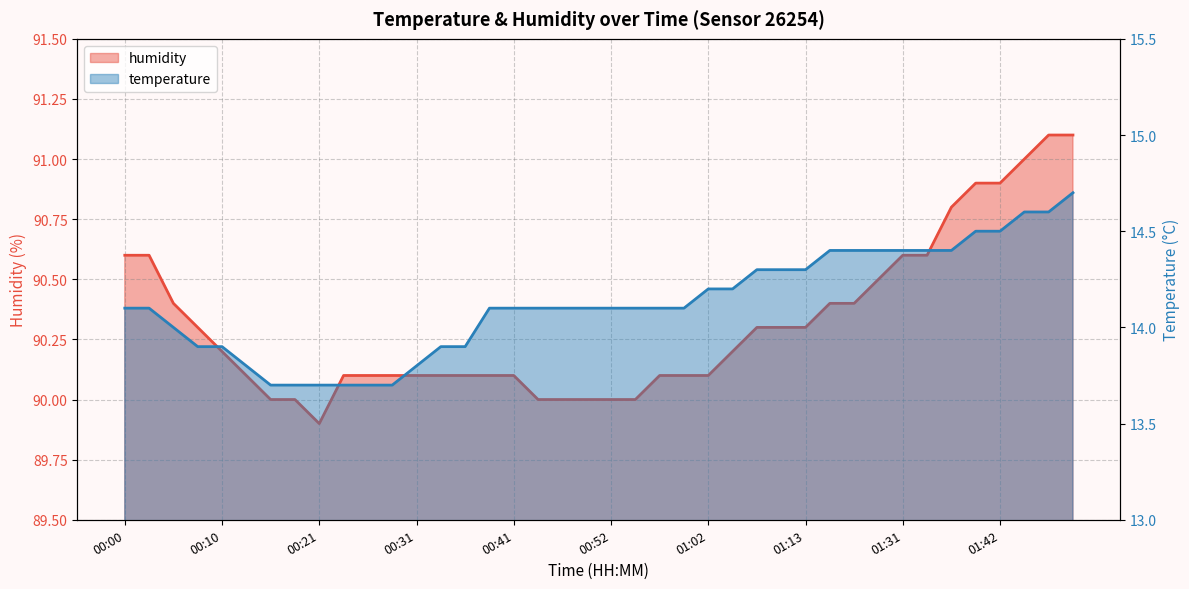

Is it true that humidity equals 128.3 at 01:00?

False